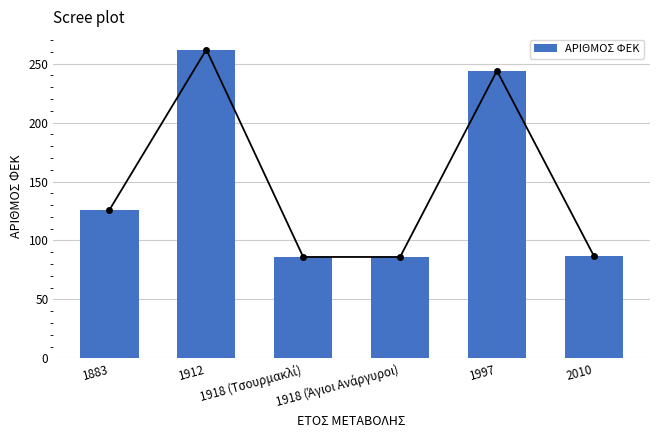

Is it true that the value at 1997 is 169?

False